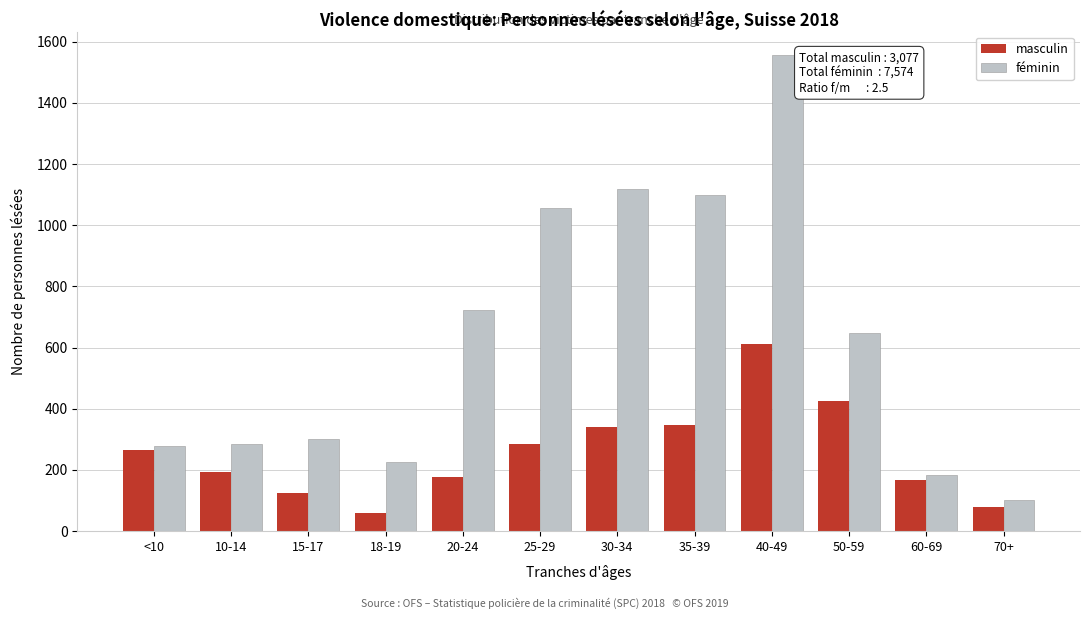

Reading right to left, extract all data points from this chart.

masculin: 70+=78	60-69=168	50-59=425	40-49=613	35-39=347	30-34=339	25-29=286	20-24=178	18-19=60	15-17=124	10-14=193	<10=266
féminin: 70+=100	60-69=184	50-59=647	40-49=1555	35-39=1100	30-34=1119	25-29=1057	20-24=723	18-19=225	15-17=302	10-14=285	<10=277